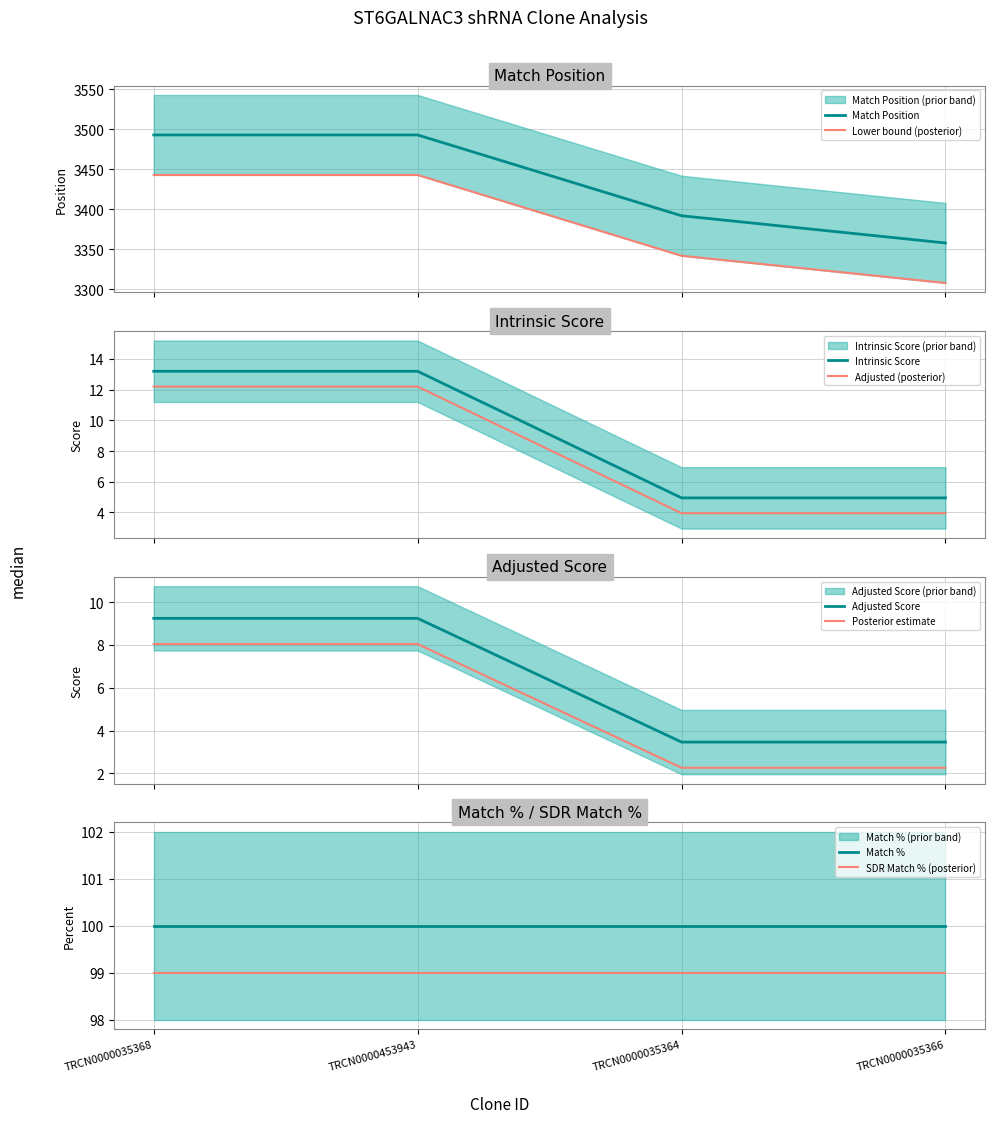

Which series changed the most between TRCN0000035364 and TRCN0000035366?

Match Position